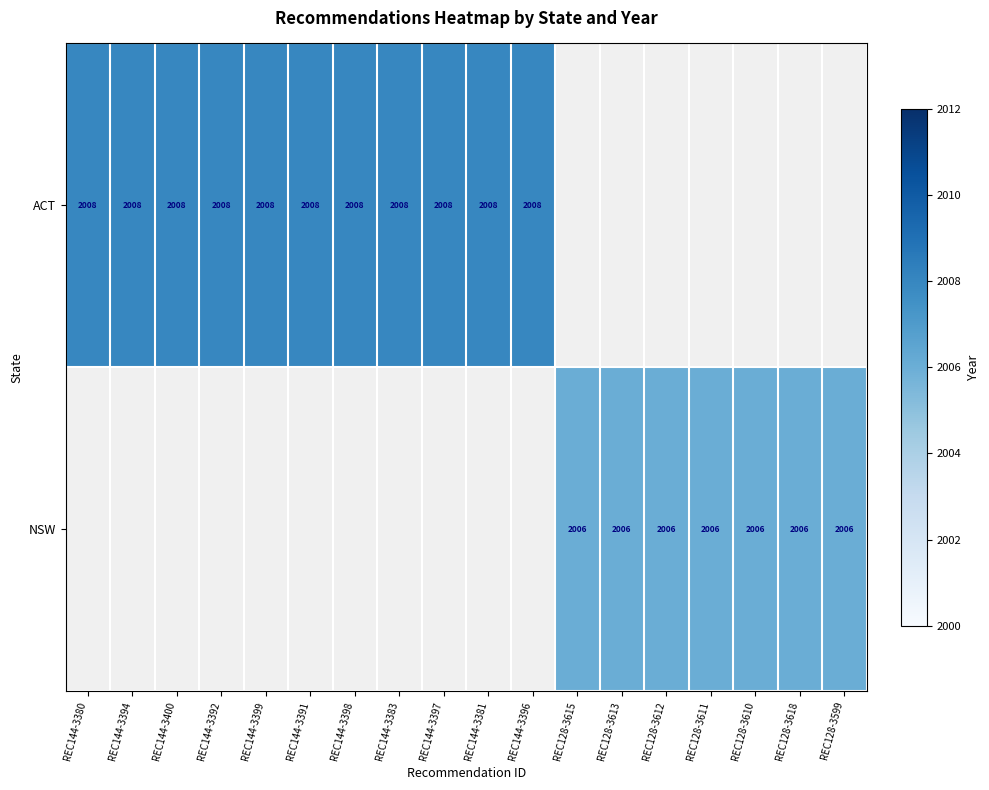

The value of ACT at REC144-3380 is 641.0. True or false?

False